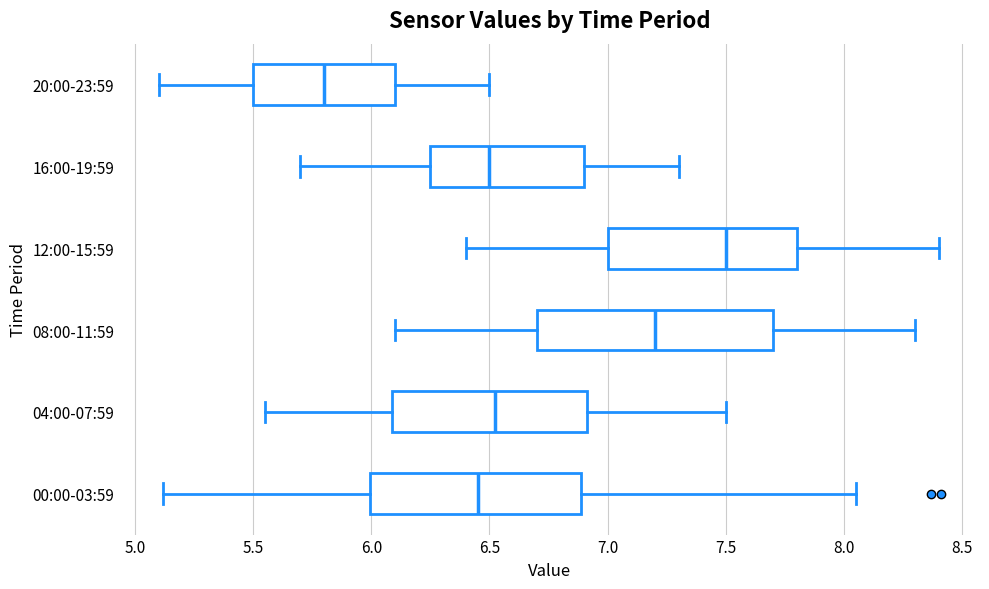

Reading bottom to top, transcribe this box plot: for each box, give where its median line is, the range the box spans, and where its two whiskers end, as read against the x-axis. The values are not printed on the chart, so give them approximately, as read against the axis.

00:00-03:59: median 6.45, box 6.00 to 6.90, whiskers 5.10 to 8.05
04:00-07:59: median 6.55, box 6.10 to 6.90, whiskers 5.55 to 7.50
08:00-11:59: median 7.20, box 6.70 to 7.70, whiskers 6.10 to 8.30
12:00-15:59: median 7.50, box 7.00 to 7.80, whiskers 6.40 to 8.40
16:00-19:59: median 6.50, box 6.25 to 6.90, whiskers 5.70 to 7.30
20:00-23:59: median 5.80, box 5.50 to 6.10, whiskers 5.10 to 6.50